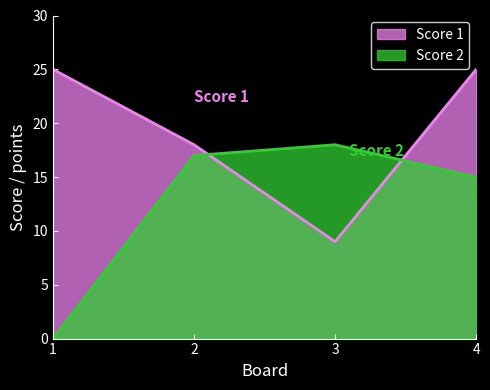

Reading left to right, what are all the values shown in this chart?

Score 1: 25	18	9	25
Score 2: 0	17	18	15